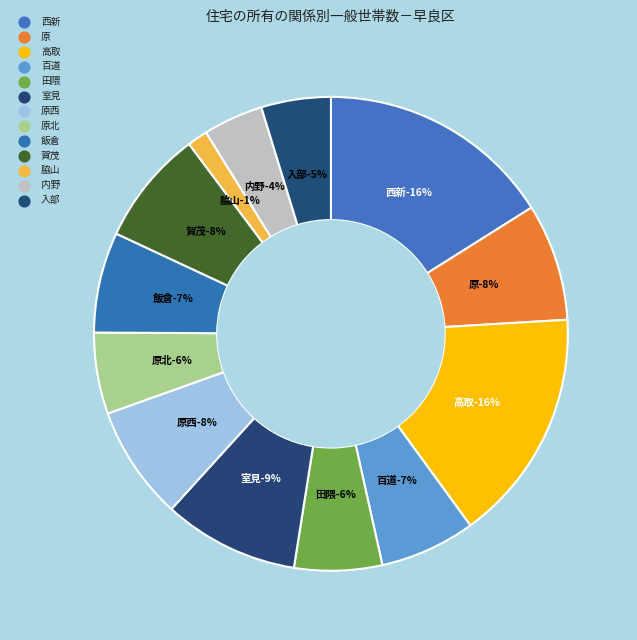

What is the change in value from 室見 to 原北?

-2312